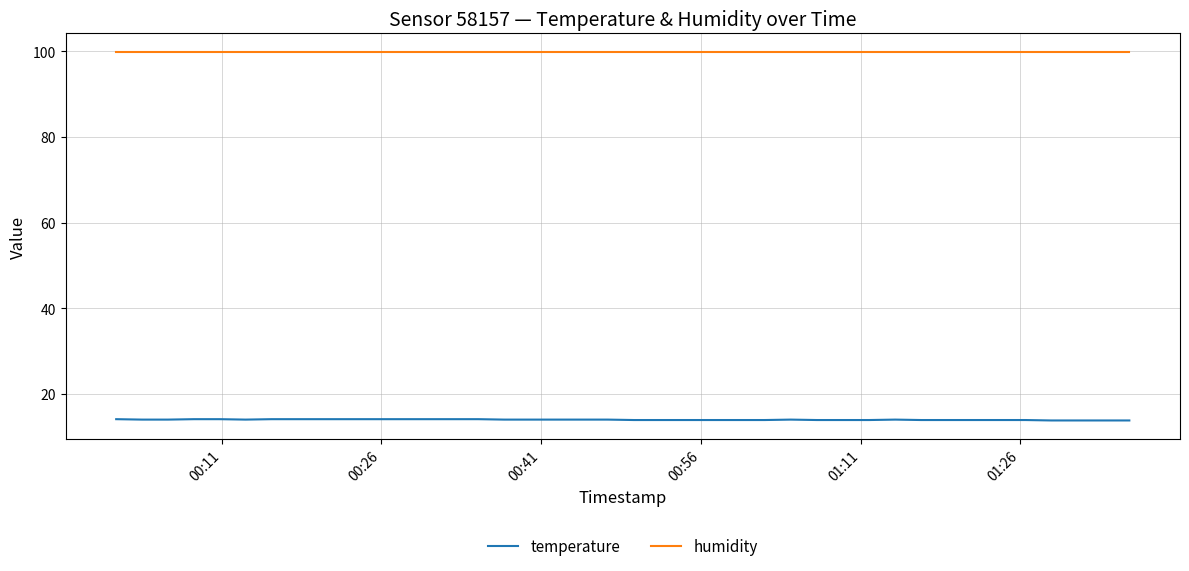

What is the difference between the maximum and minimum values in the temperature series?

0.3